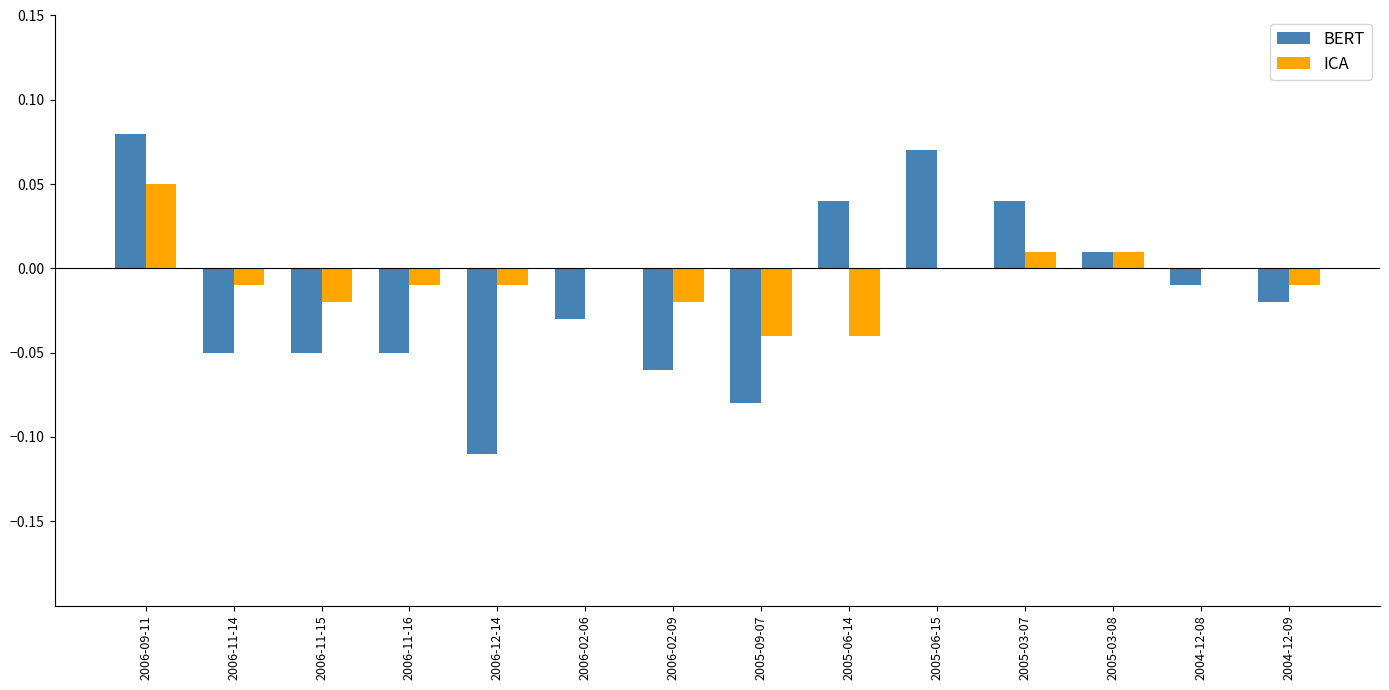

True or false: BERT has a value of -0.0 at 2006-11-16.

False